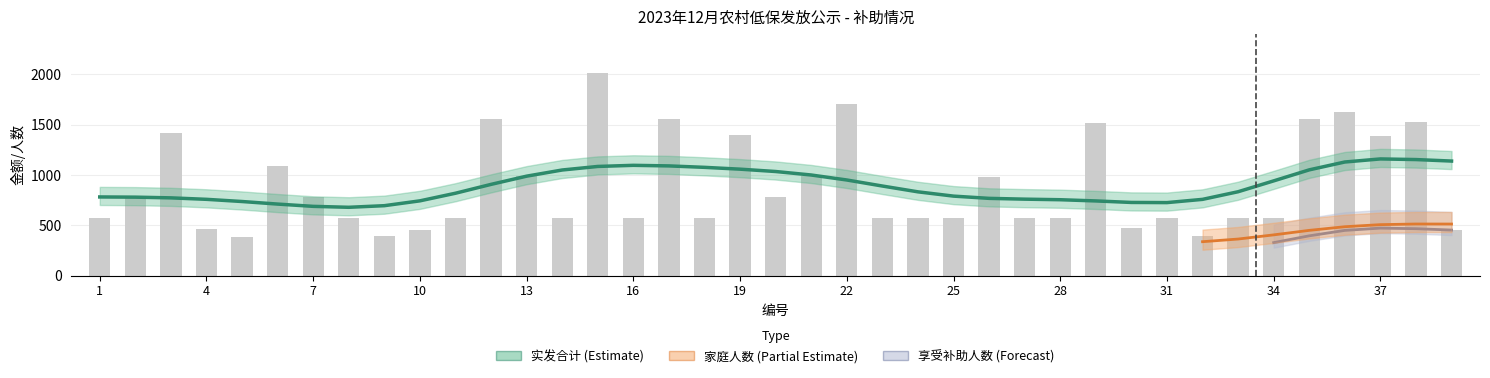

Rank the categories by 实发合计 value from lowest to highest.

5, 9, 32, 10, 39, 4, 30, 1, 8, 11, 14, 16, 18, 23, 24, 25, 27, 28, 31, 33, 34, 2, 7, 20, 26, 13, 21, 6, 37, 19, 3, 29, 38, 12, 17, 35, 36, 22, 15